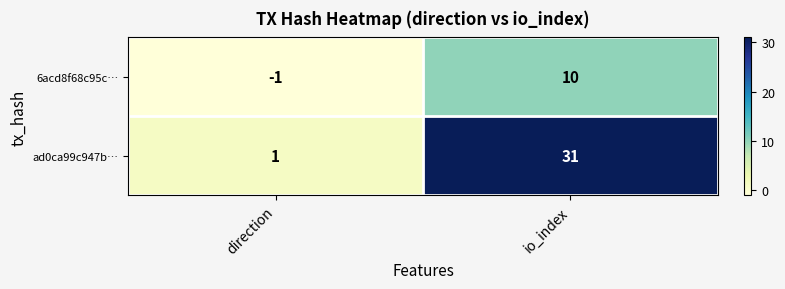

Where is ad0ca99c947b… nearest to the value 16?

direction